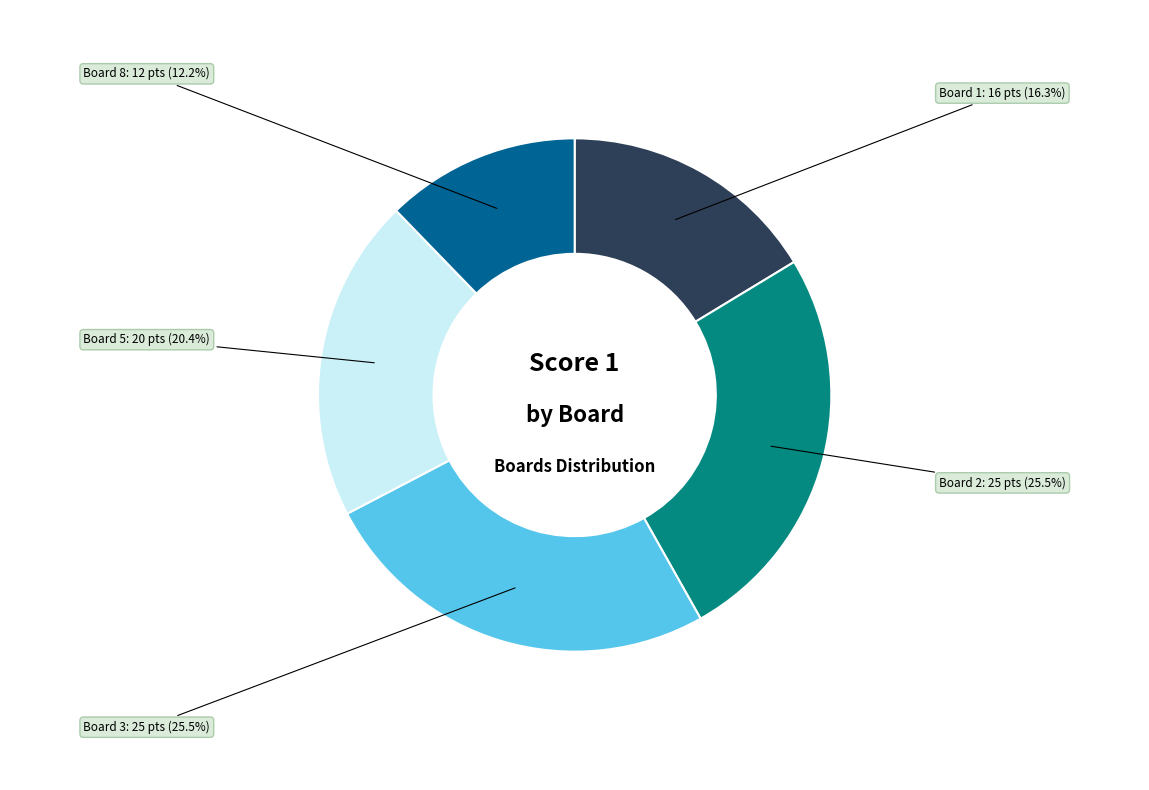

Is there any slice that represents more than half of the pie?

No